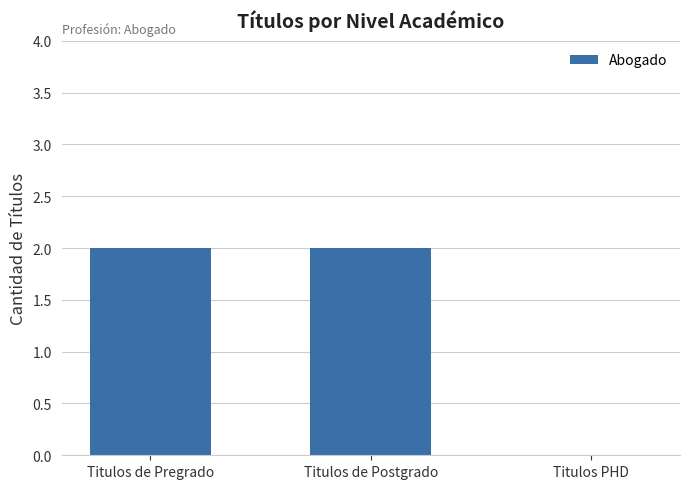

Between Titulos PHD and Titulos de Pregrado, which is larger?

Titulos de Pregrado